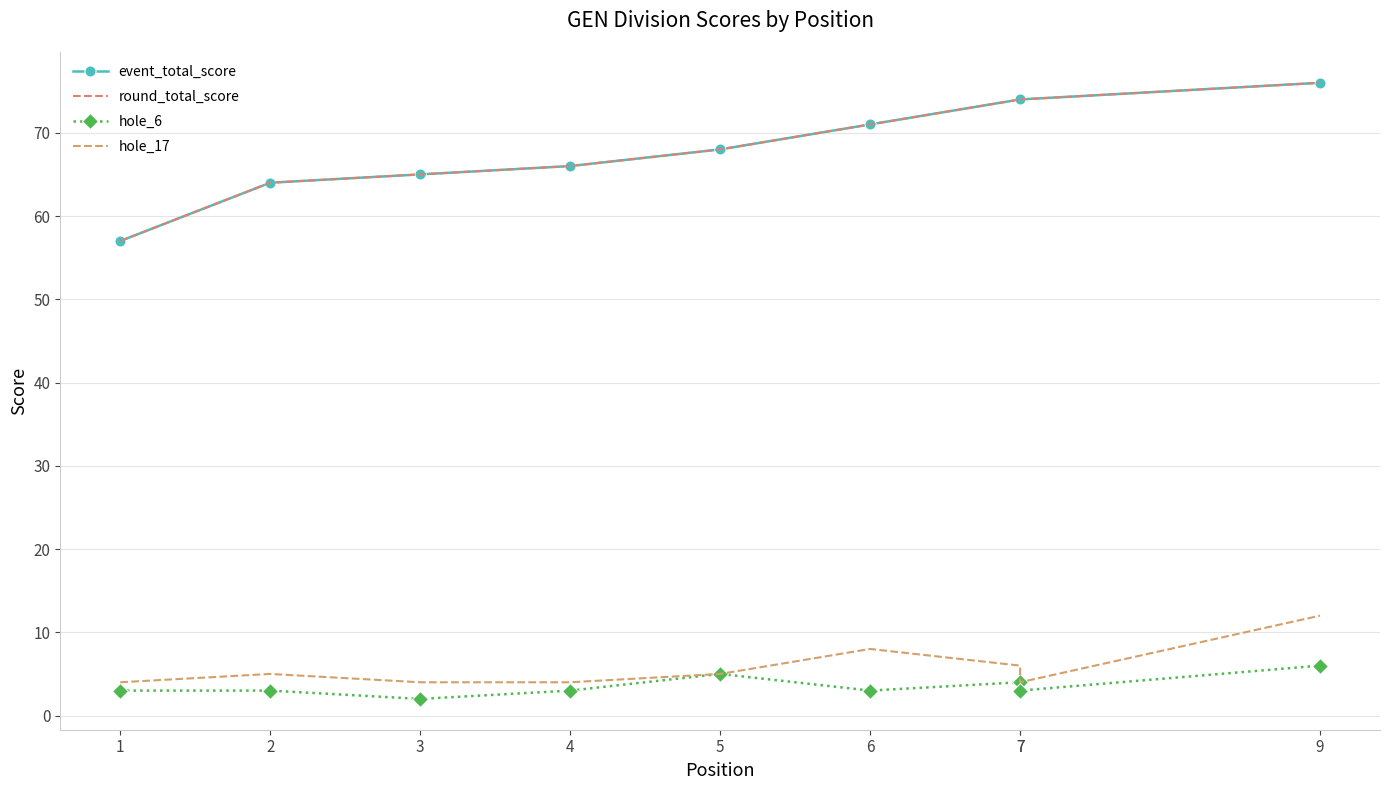

What is the difference between the hole_6 values at 9 and 1?

3